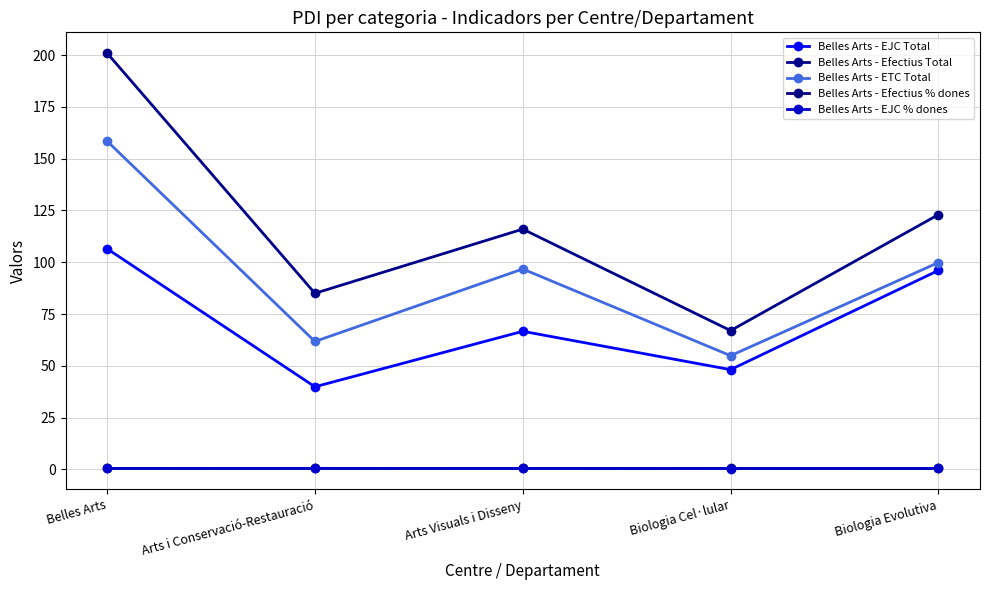

Which series changed the most between Arts i Conservació-Restauració and Biologia Evolutiva?

Belles Arts - EJC Total